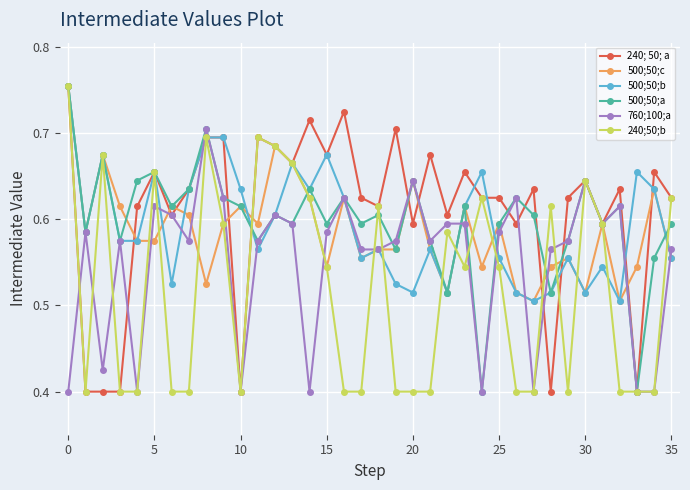

How many interior local valleys does the 500;50;a series have?

13